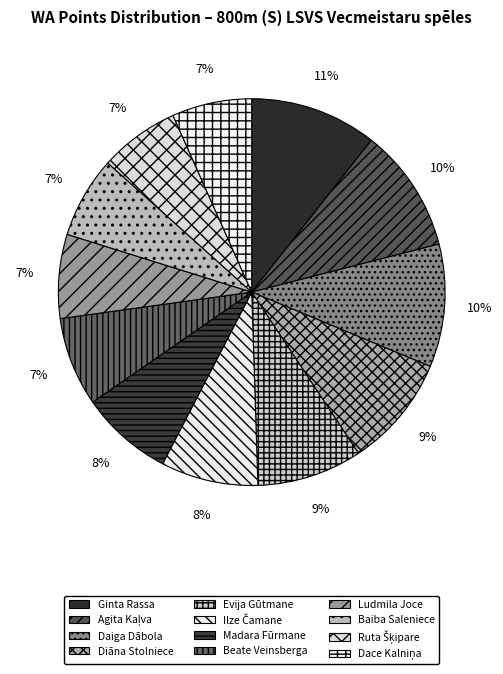

Count the number of slices in the pie.

12